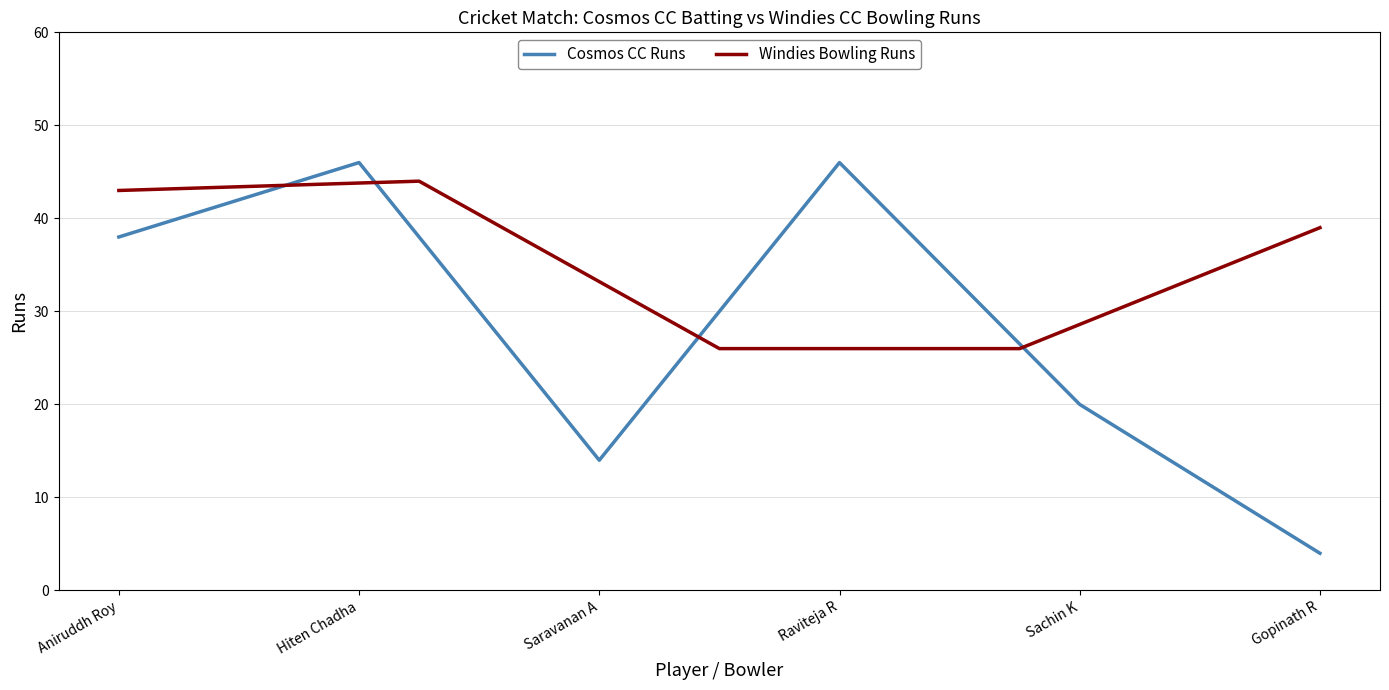

Where is Cosmos CC Runs nearest to the value 25?

Sachin K